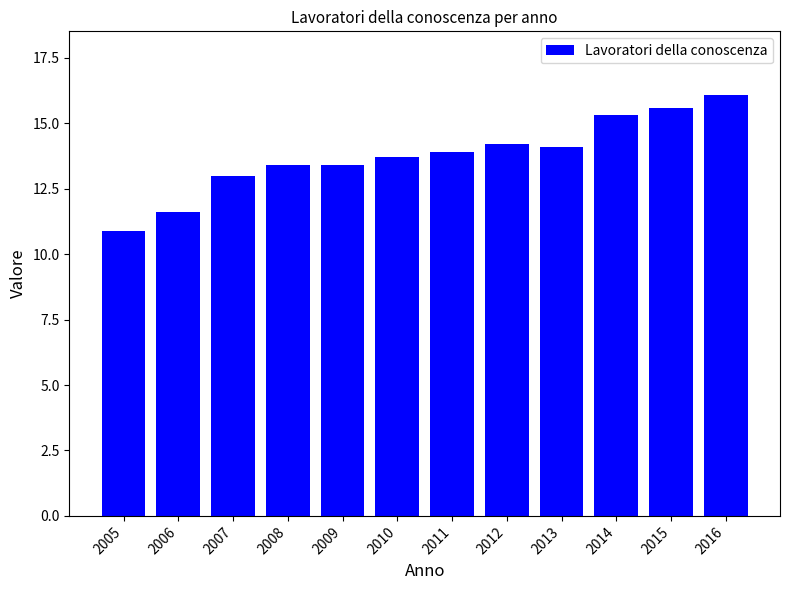

What is the sum of the values at 2012 and 2006?

25.8